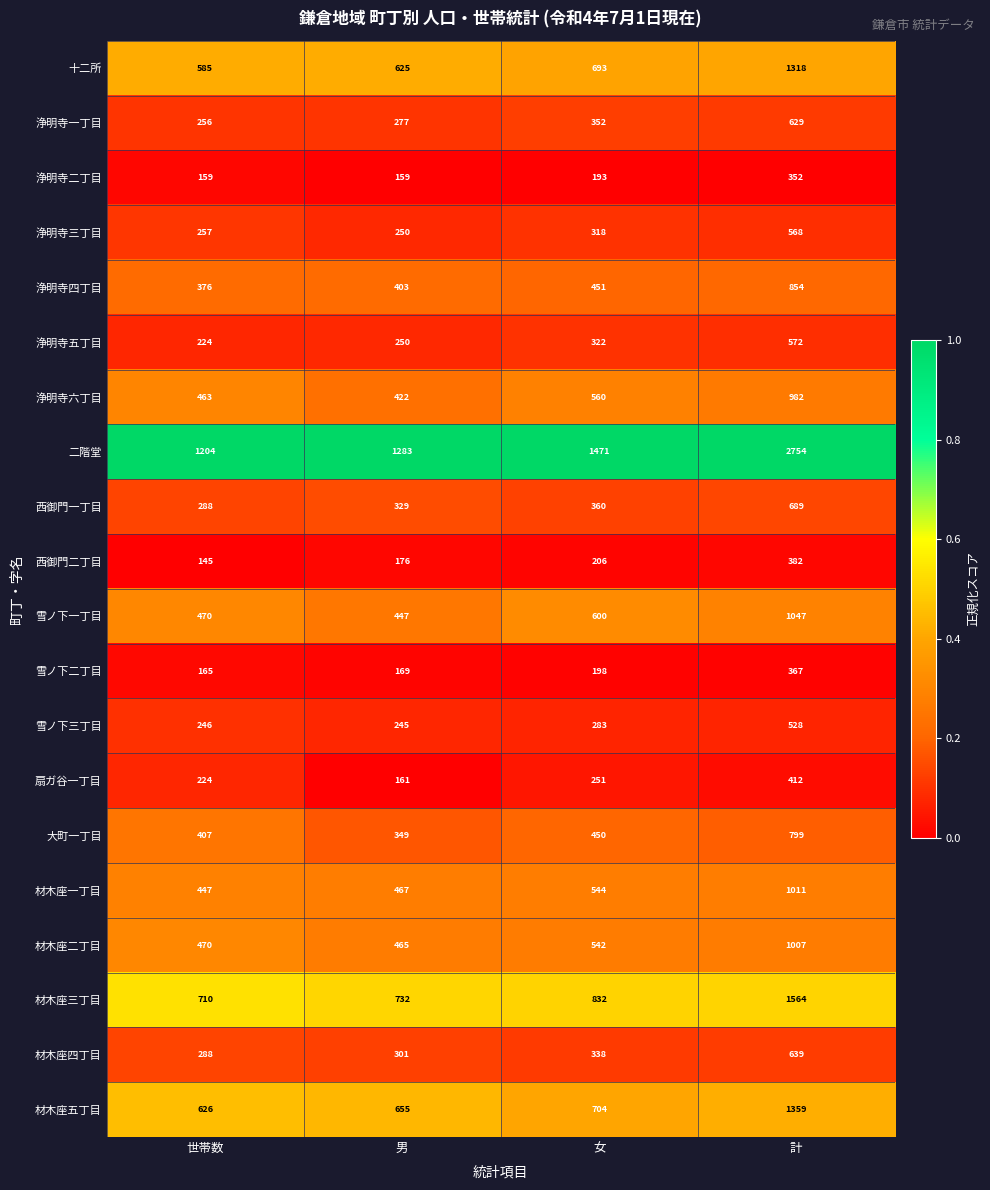

True or false: 材木座二丁目 has a value of 1007 at 計.

True